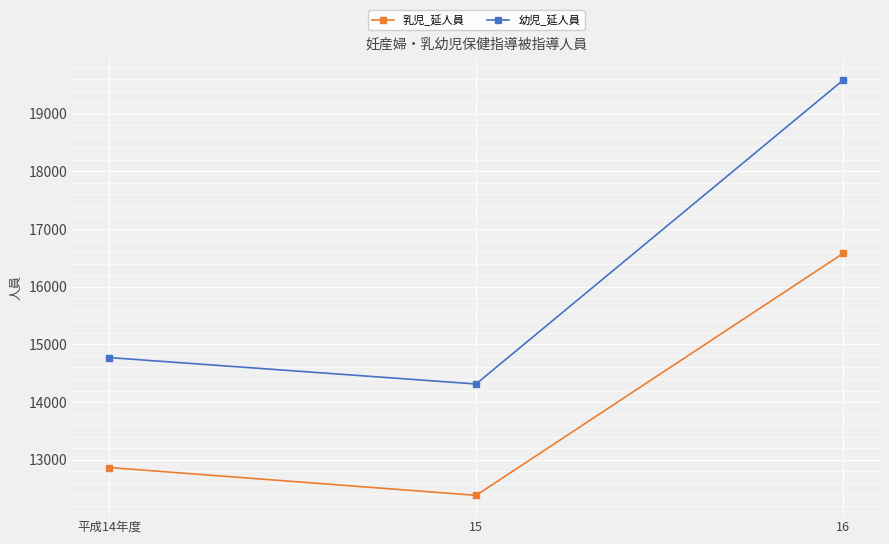

At which category is the sum across all series the highest?

16